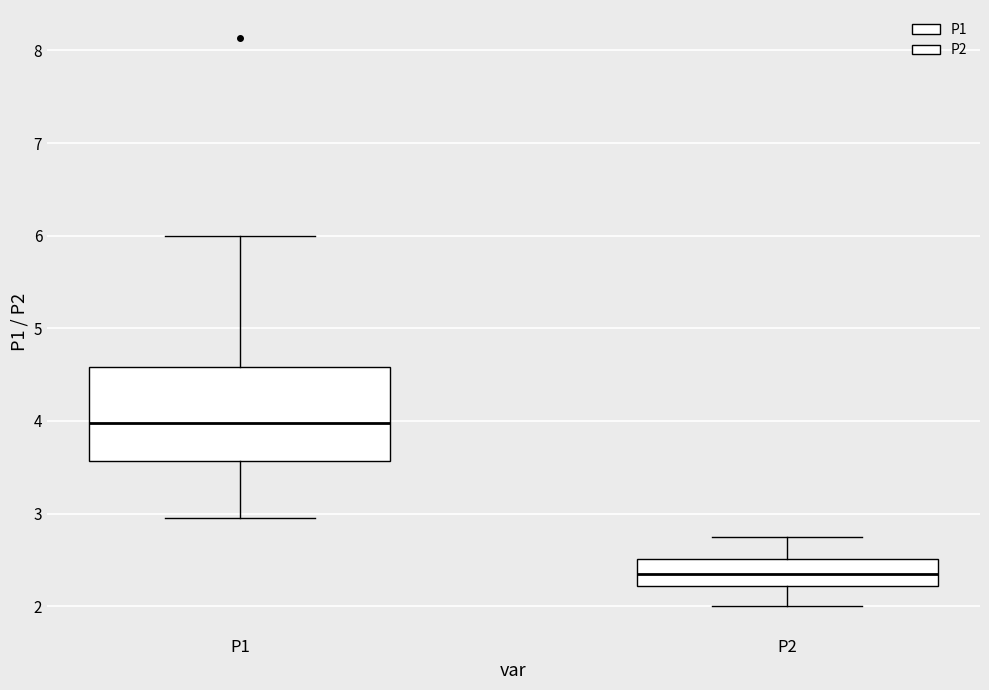

Where is the lower edge of the box for P1 on the y-axis? The values are not printed on the chart, so give them approximately, as read against the axis.

3.6